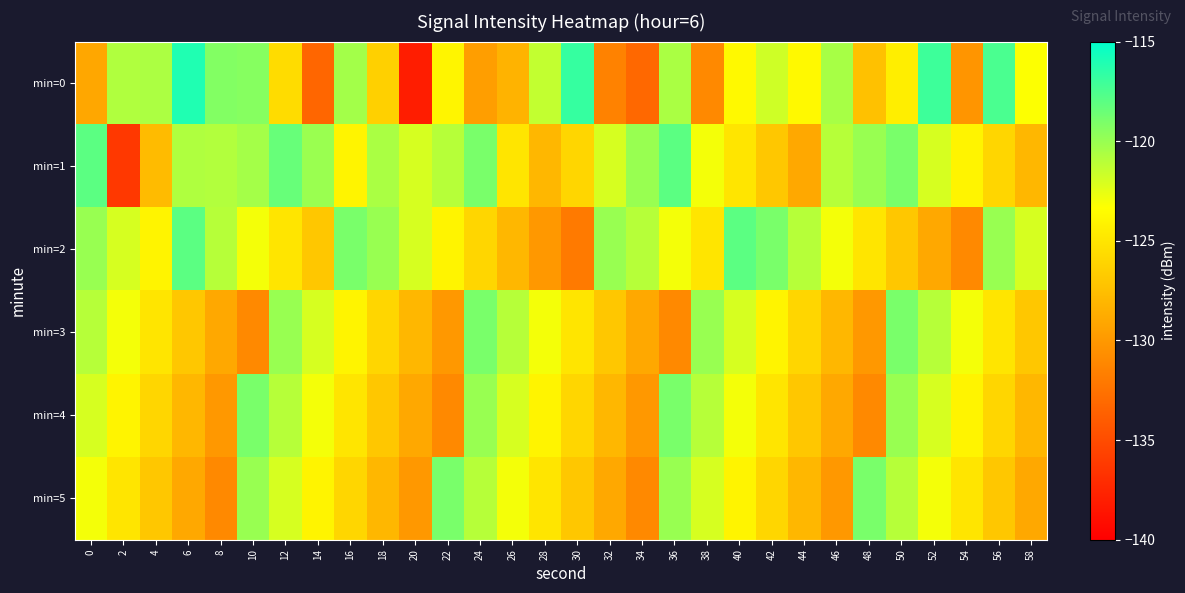

Which has a higher value, 48 or 42?

42